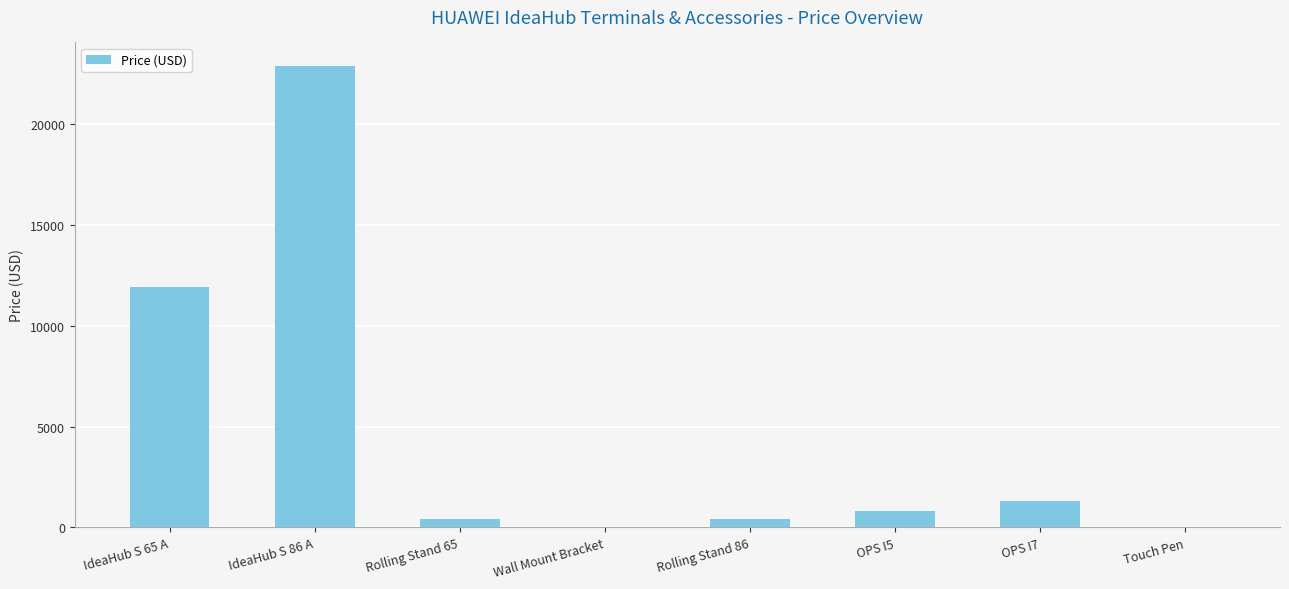

Is it true that the value at Rolling Stand 86 is 399?

True